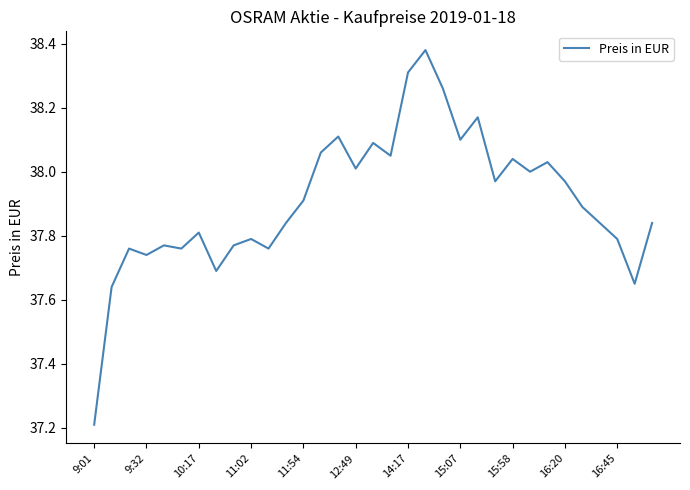

What is the difference between the maximum and minimum values?

1.2